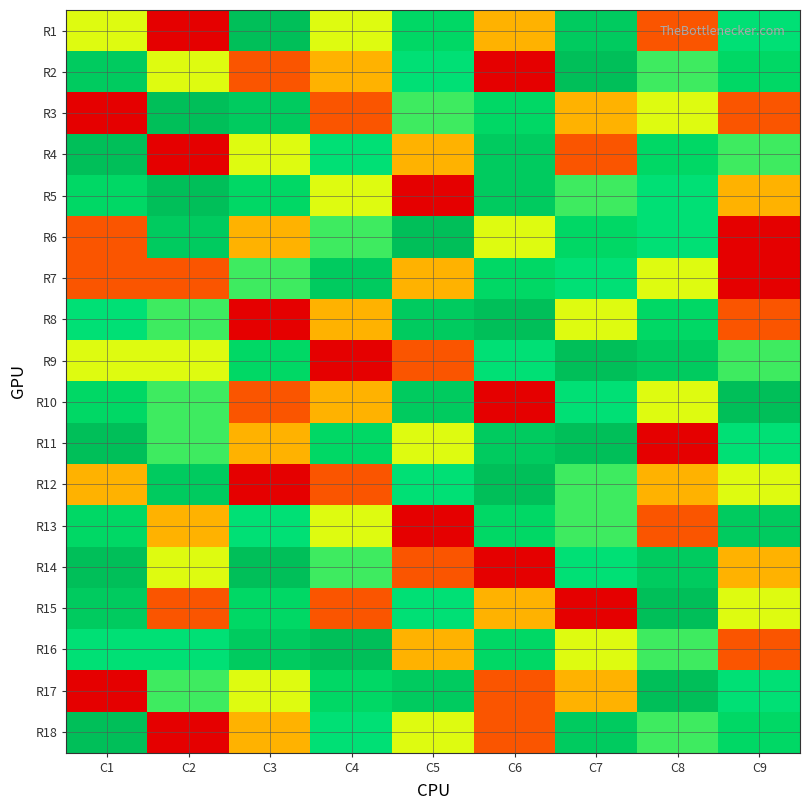

Reading left to right, extract all data points from this chart.

R1: C1=4	C2=1	C3=9	C4=4	C5=7	C6=3	C7=8	C8=2	C9=6
R2: C1=8	C2=4	C3=2	C4=3	C5=6	C6=1	C7=9	C8=5	C9=7
R3: C1=1	C2=9	C3=8	C4=2	C5=5	C6=7	C7=3	C8=4	C9=2
R4: C1=9	C2=1	C3=4	C4=6	C5=3	C6=8	C7=2	C8=7	C9=5
R5: C1=7	C2=9	C3=7	C4=4	C5=1	C6=8	C7=5	C8=6	C9=3
R6: C1=2	C2=8	C3=3	C4=5	C5=9	C6=4	C7=7	C8=6	C9=1
R7: C1=2	C2=2	C3=5	C4=8	C5=3	C6=7	C7=6	C8=4	C9=1
R8: C1=6	C2=5	C3=1	C4=3	C5=8	C6=9	C7=4	C8=7	C9=2
R9: C1=4	C2=4	C3=7	C4=1	C5=2	C6=6	C7=9	C8=8	C9=5
R10: C1=7	C2=5	C3=2	C4=3	C5=8	C6=1	C7=6	C8=4	C9=9
R11: C1=9	C2=5	C3=3	C4=7	C5=4	C6=8	C7=9	C8=1	C9=6
R12: C1=3	C2=8	C3=1	C4=2	C5=6	C6=9	C7=5	C8=3	C9=4
R13: C1=7	C2=3	C3=6	C4=4	C5=1	C6=7	C7=5	C8=2	C9=8
R14: C1=9	C2=4	C3=9	C4=5	C5=2	C6=1	C7=6	C8=8	C9=3
R15: C1=8	C2=2	C3=7	C4=2	C5=6	C6=3	C7=1	C8=9	C9=4
R16: C1=6	C2=6	C3=8	C4=9	C5=3	C6=7	C7=4	C8=5	C9=2
R17: C1=1	C2=5	C3=4	C4=7	C5=8	C6=2	C7=3	C8=9	C9=6
R18: C1=9	C2=1	C3=3	C4=6	C5=4	C6=2	C7=8	C8=5	C9=7